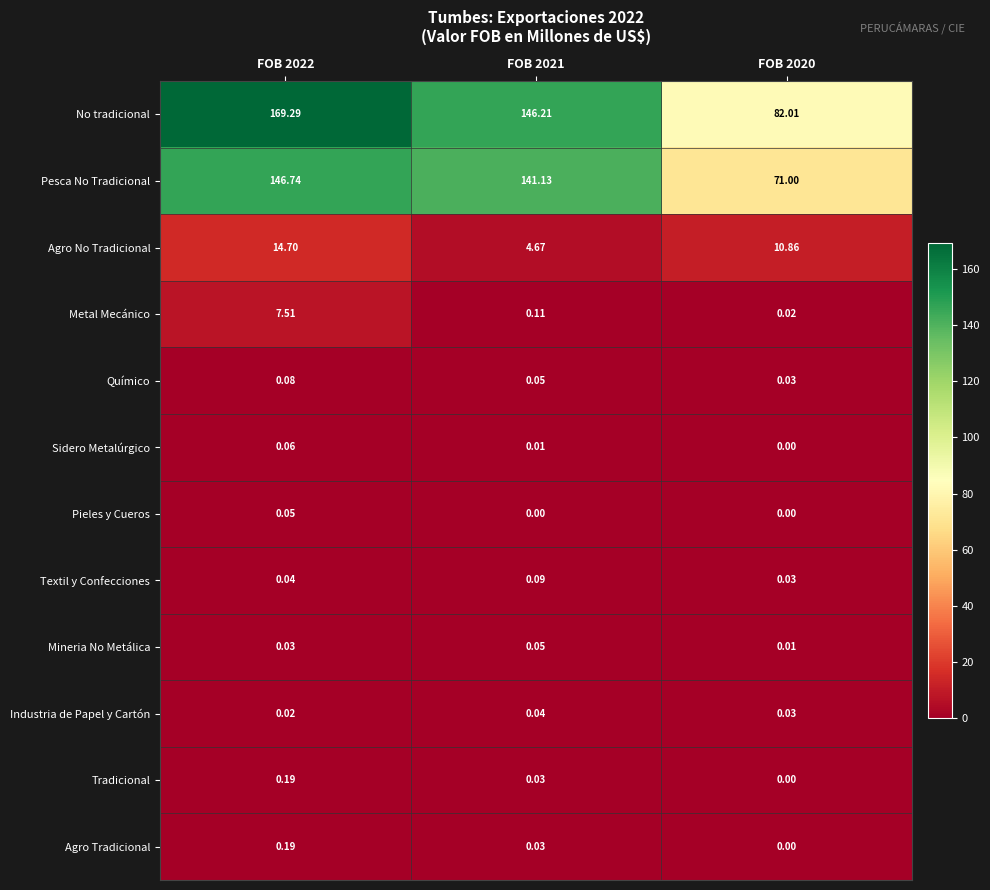

Is the value of Sidero Metalúrgico at FOB 2022 greater than the value of Agro No Tradicional at FOB 2022?

No